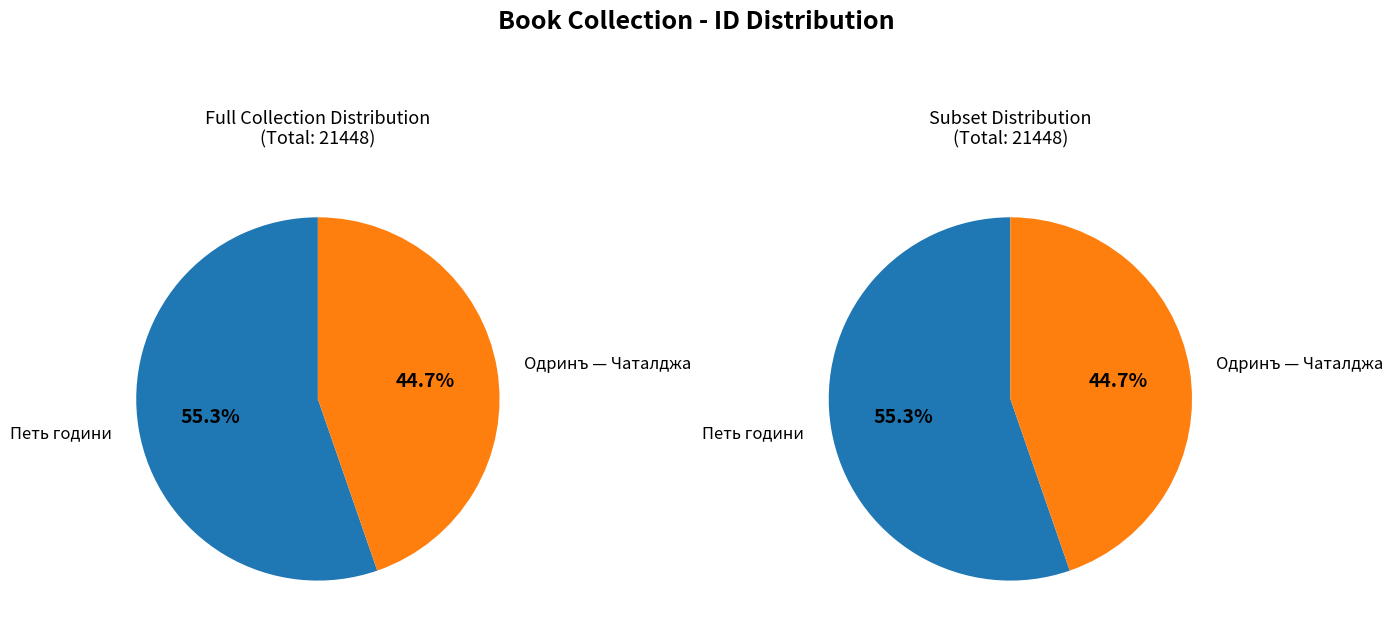

How many segments does this pie chart have?

2